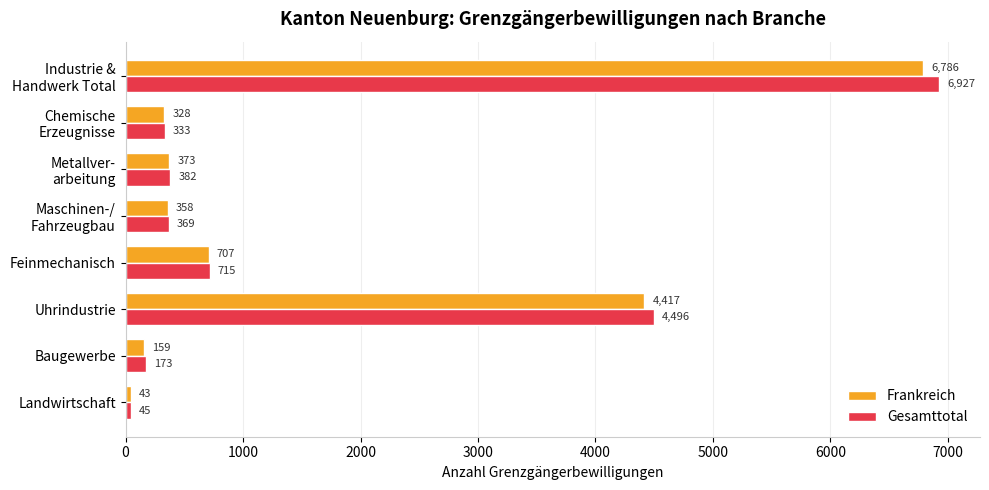

List the series in order of their overall mean, lowest first.

Frankreich, Gesamttotal